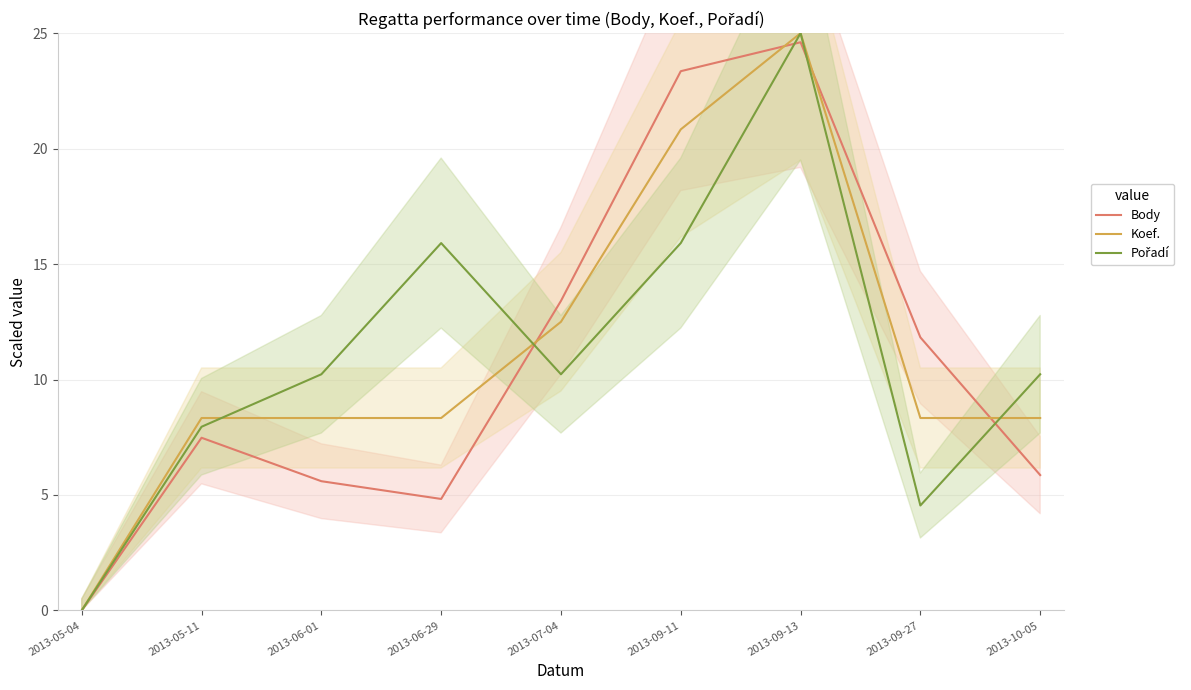

At 2013-09-11, list the series in order from smallest to largest.

Pořadí, Koef., Body